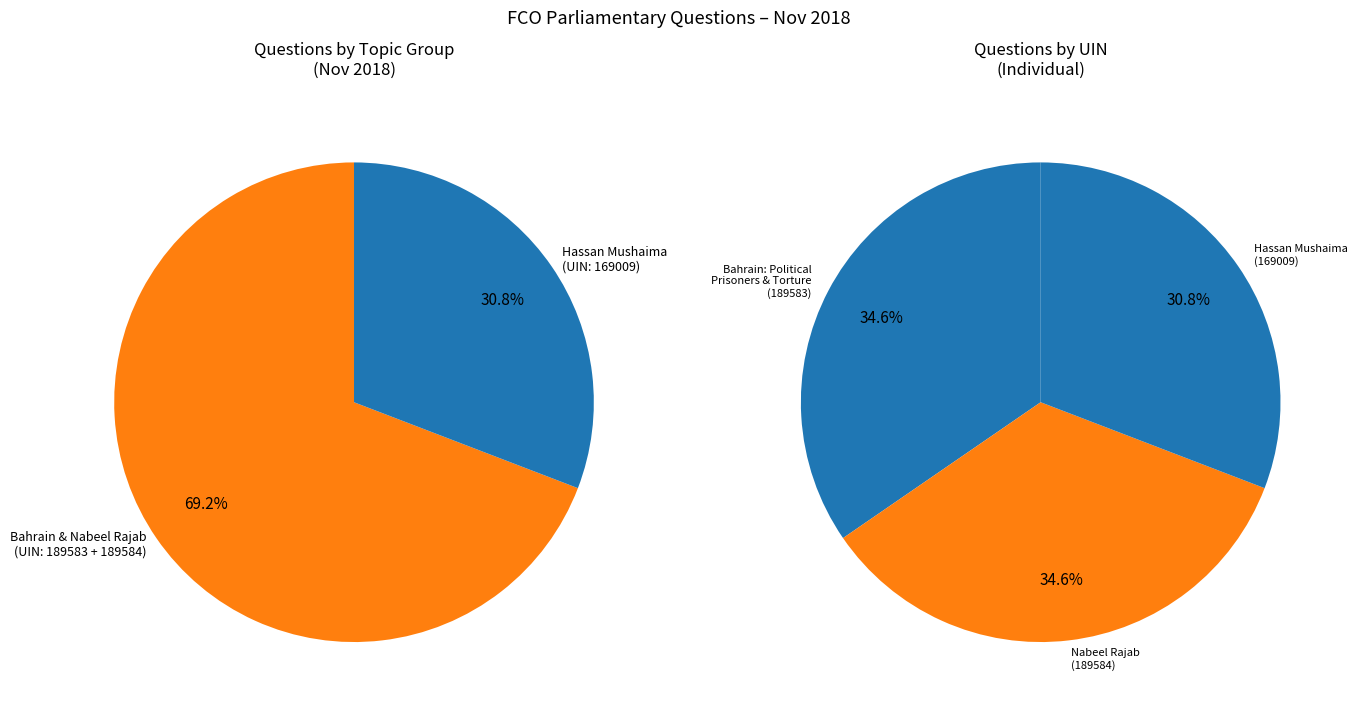

How many slices are in this pie chart?

3